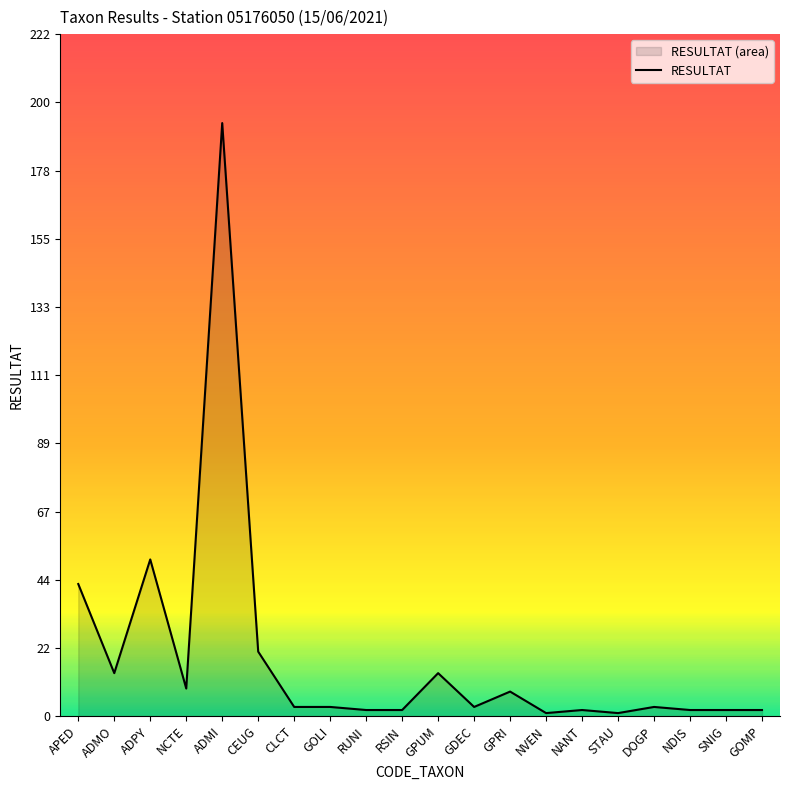

What is the sum of the values at ADMI and GOMP?

195